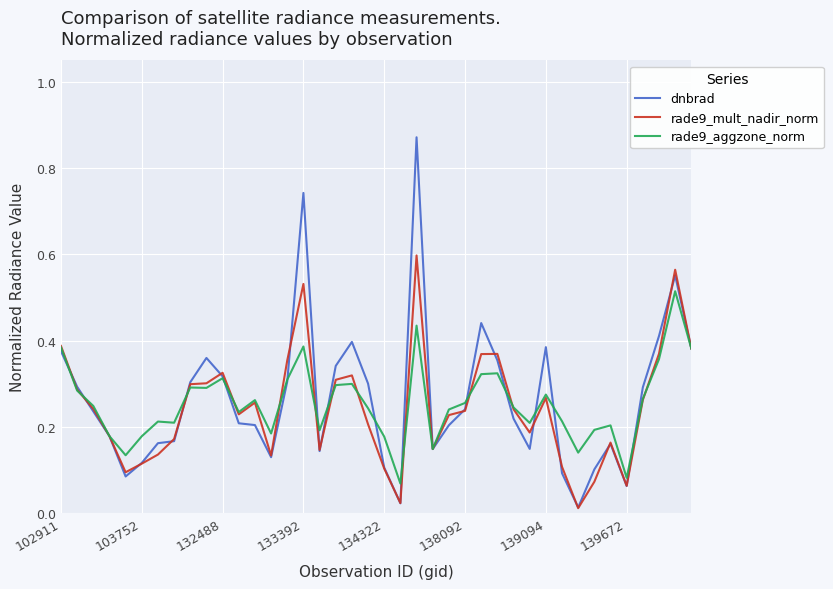

Which series has the widest spread of values?

dnbrad